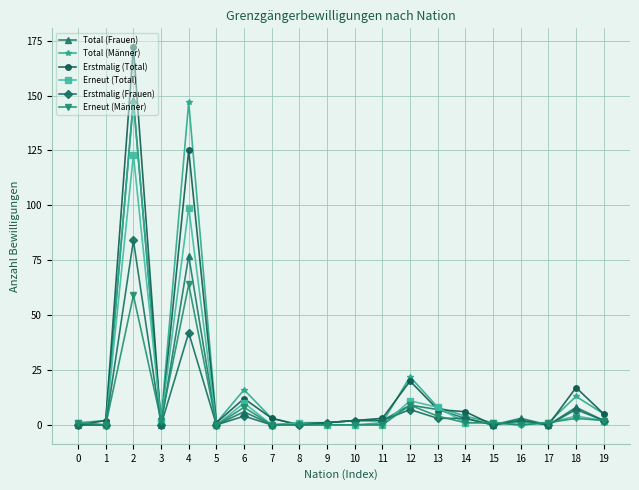

True or false: Erneut (Total) has a value of 0 at 9.

True